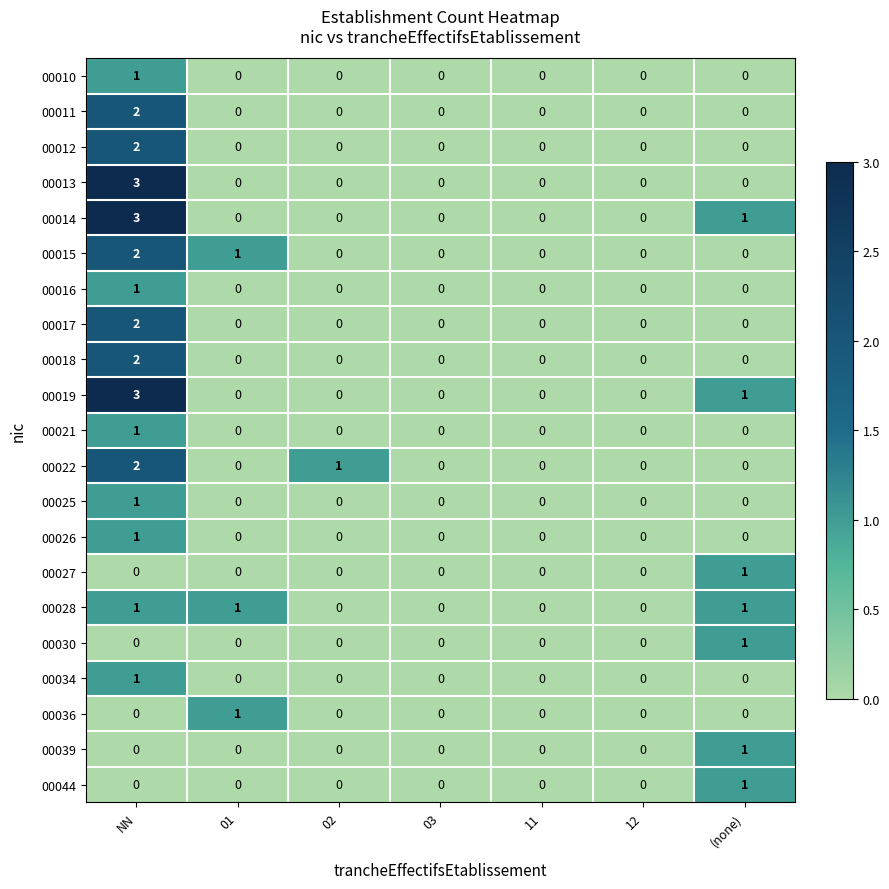

At which category does the chart reach its peak across all series?

NN